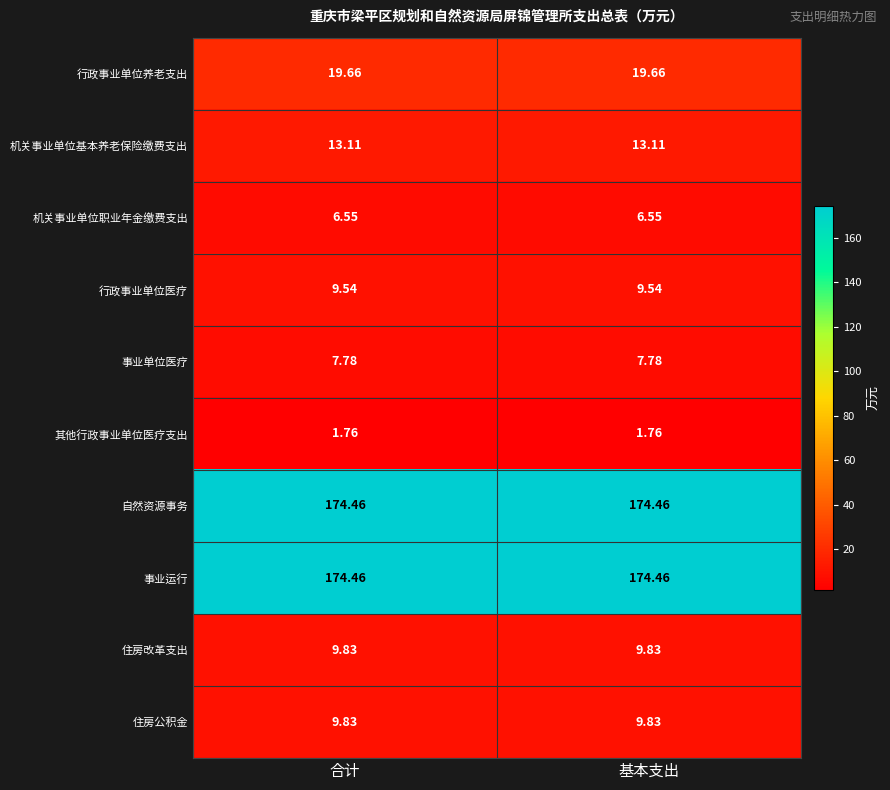

At how many categories does at least one series exceed 59?

2